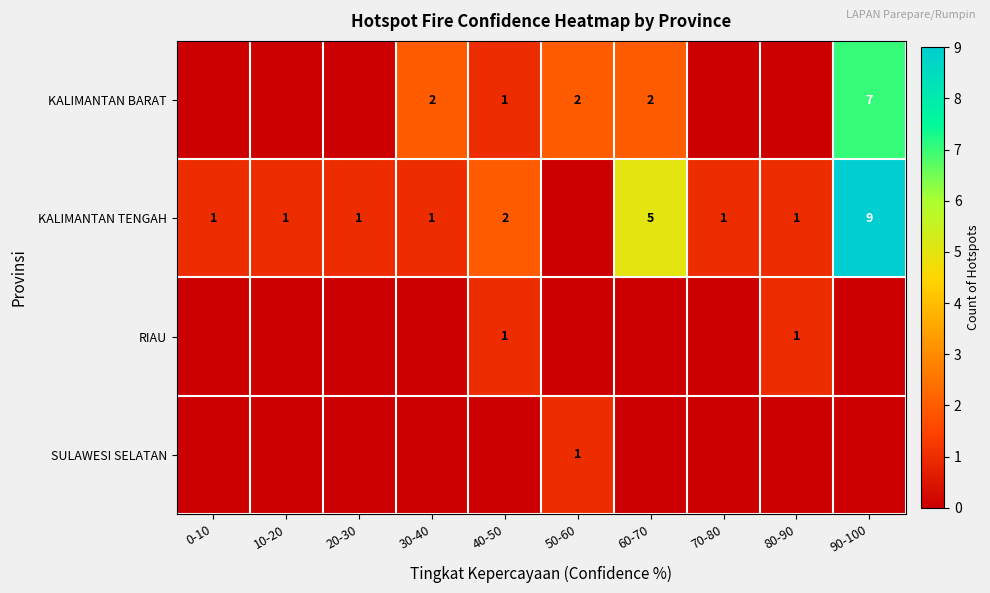

Is it true that KALIMANTAN BARAT equals 2 at 60-70?

True